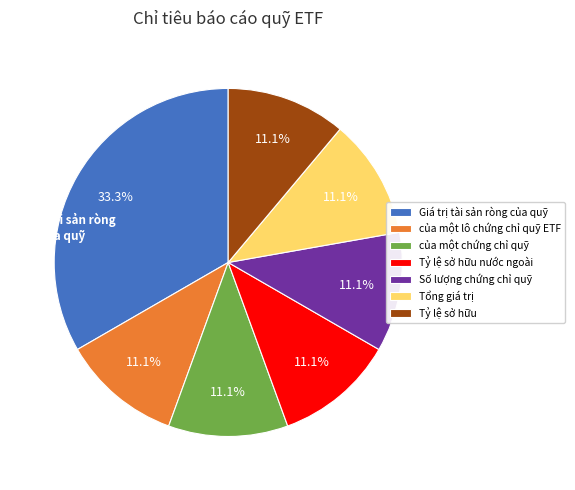

Approximately how many times larger is the value at Tỷ lệ sở hữu nước ngoài compared to Số lượng chứng chỉ quỹ?

1.0